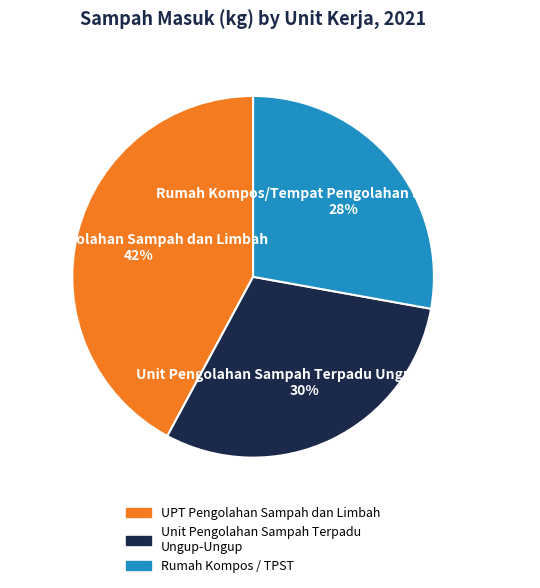

Does any single category account for the majority?

No